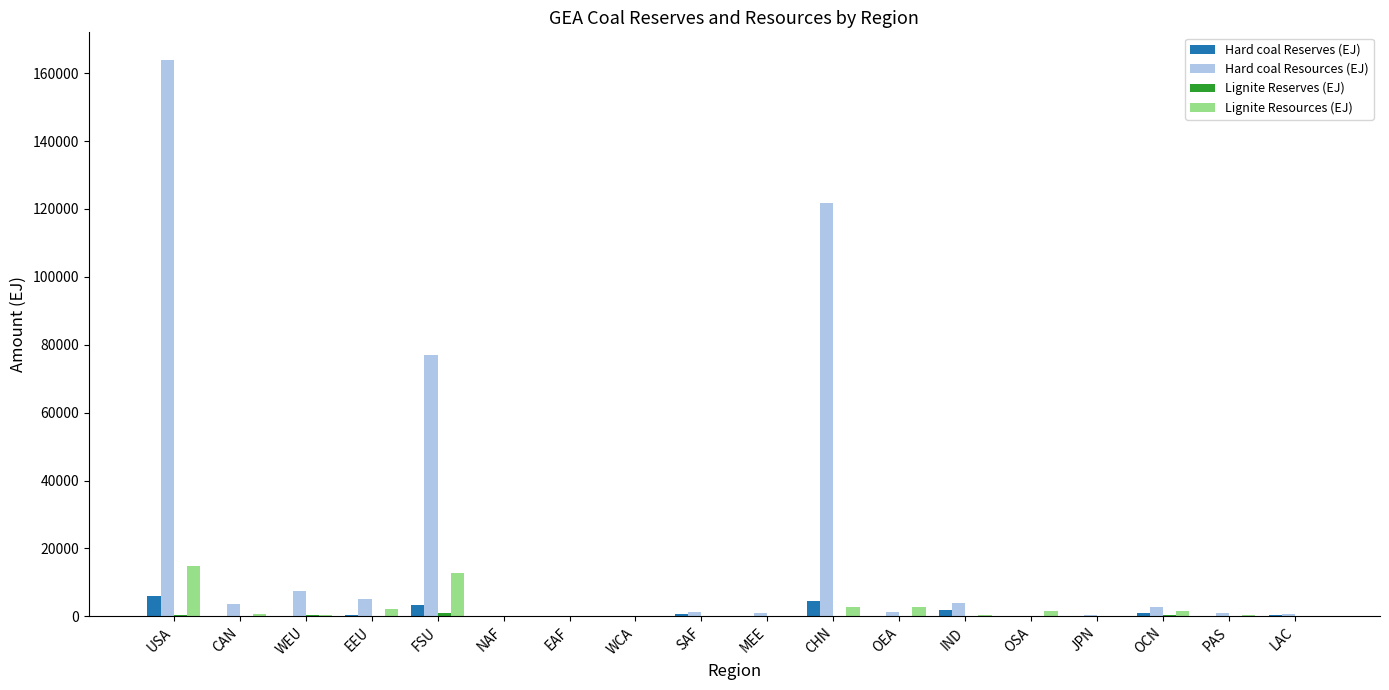

The Lignite Resources (EJ) series shows 0.0 at SAF. True or false?

True